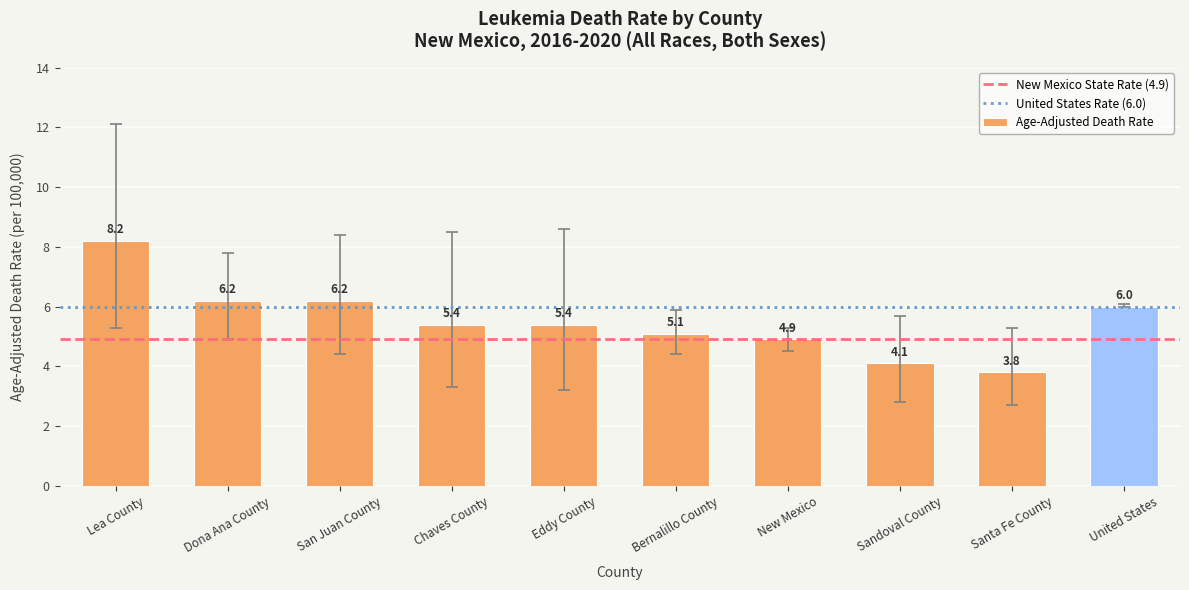

Are the bars horizontal?

No